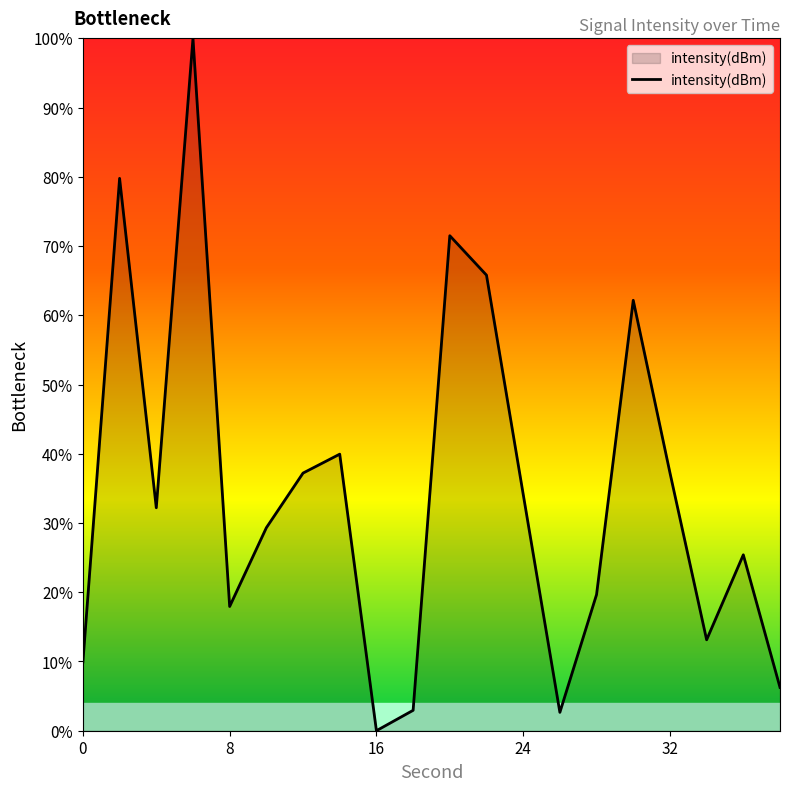

What is the difference between the maximum and minimum values?

100.0